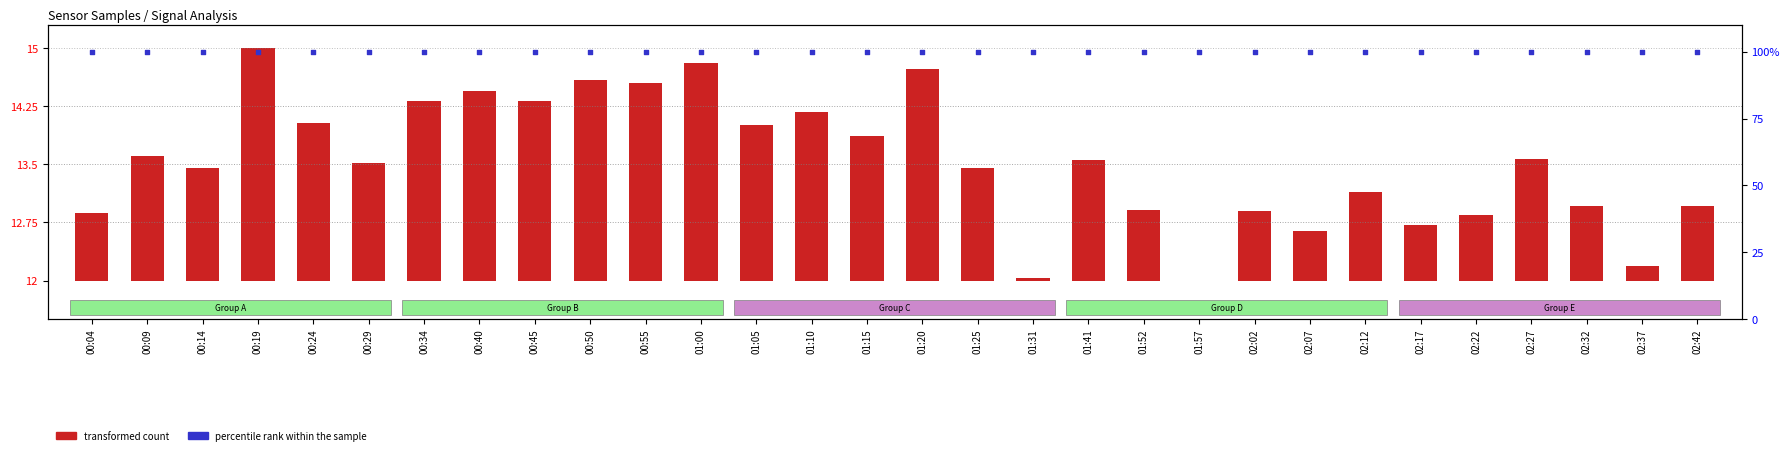

At how many categories does at least one series exceed 69?

30